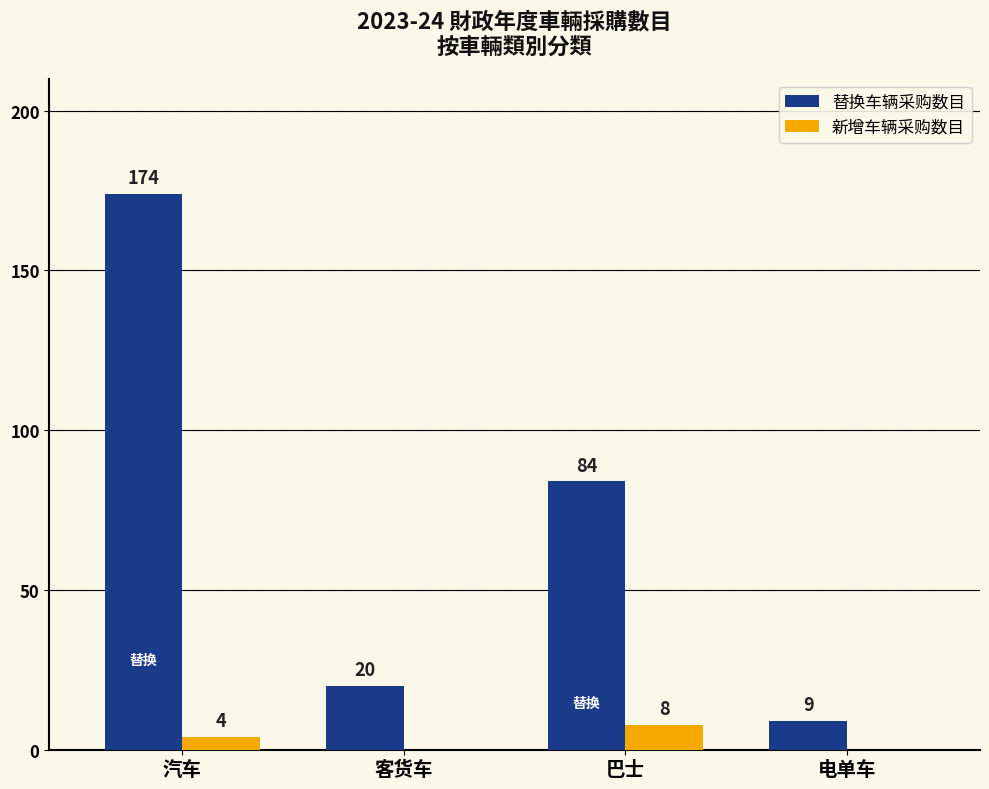

Count the number of data series in this chart.

2